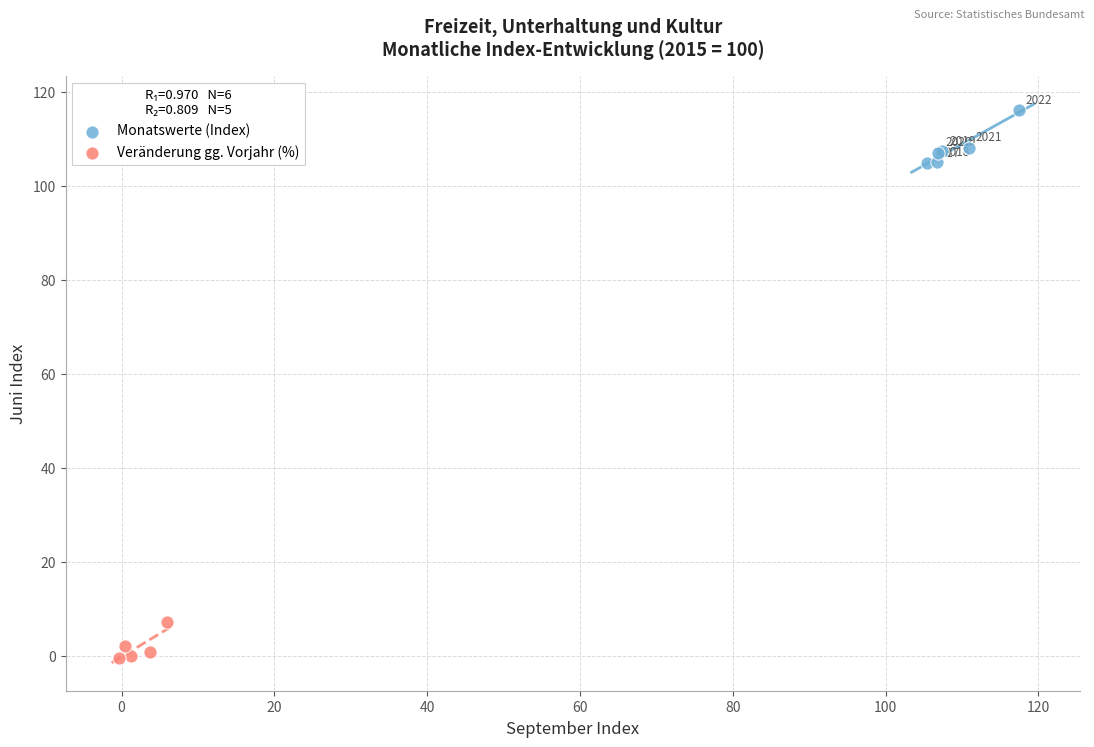

Which series reaches the minimum Y coordinate?

Veränderung gg. Vorjahr (%)